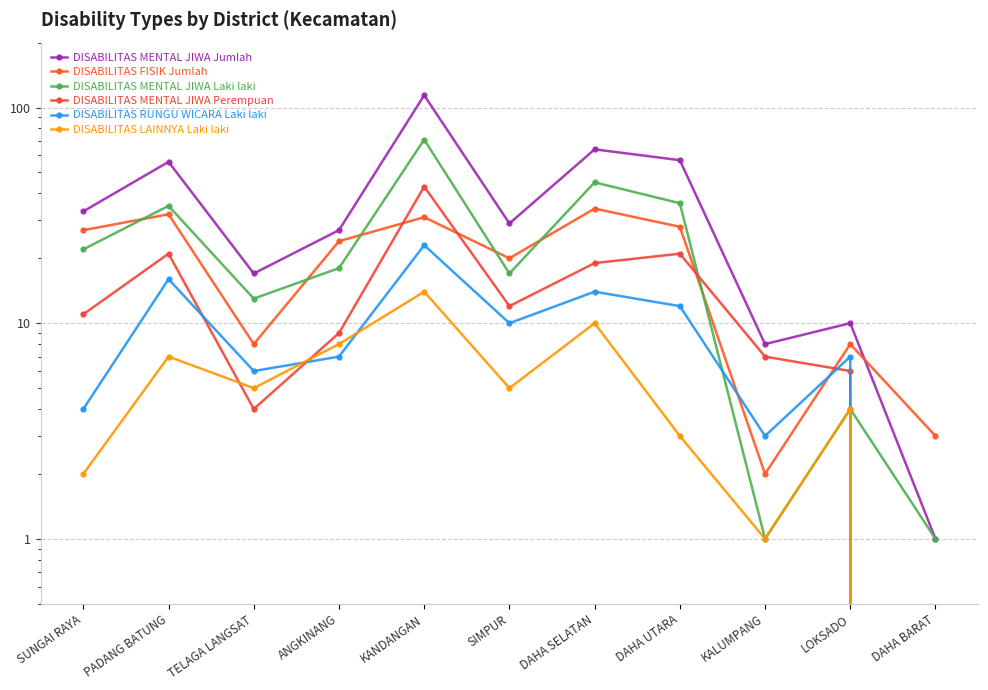

Reading left to right, what are all the values shown in this chart?

DISABILITAS MENTAL JIWA Jumlah: 33	56	17	27	114	29	64	57	8	10	1
DISABILITAS FISIK Jumlah: 27	32	8	24	31	20	34	28	2	8	3
DISABILITAS MENTAL JIWA Laki laki: 22	35	13	18	71	17	45	36	1	4	1
DISABILITAS MENTAL JIWA Perempuan: 11	21	4	9	43	12	19	21	7	6	0
DISABILITAS RUNGU WICARA Laki laki: 4	16	6	7	23	10	14	12	3	7	0
DISABILITAS LAINNYA Laki laki: 2	7	5	8	14	5	10	3	1	4	0